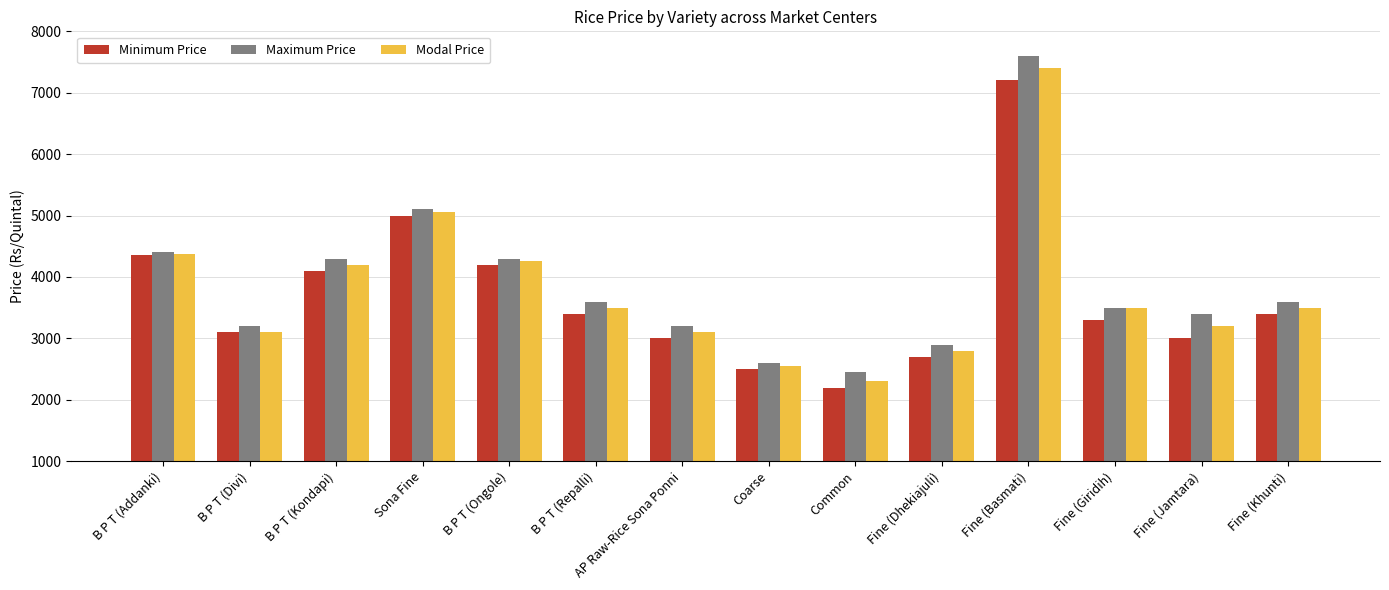

Where is Maximum Price nearest to the value 5025?

Sona Fine